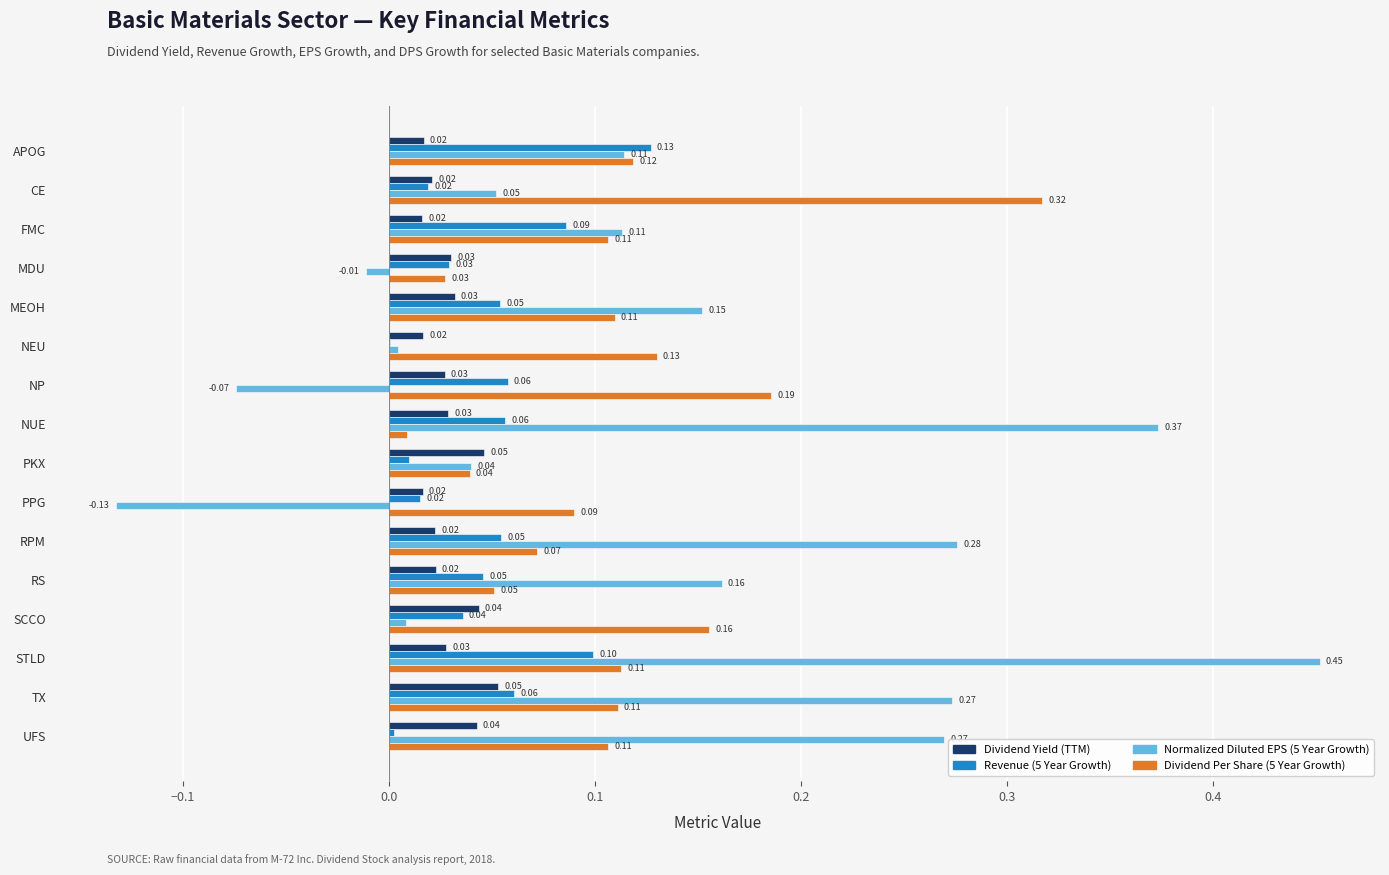

How many data points does each series have?

16